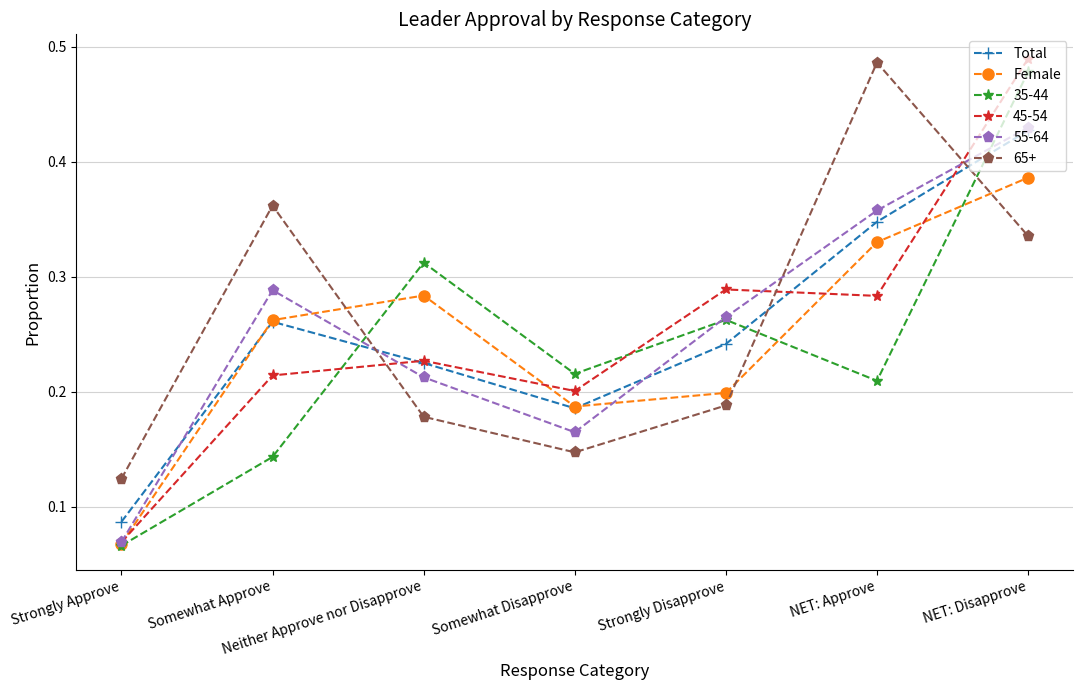

Rank the categories by Total value from lowest to highest.

Strongly Approve, Somewhat Disapprove, Neither Approve nor Disapprove, Strongly Disapprove, Somewhat Approve, NET: Approve, NET: Disapprove